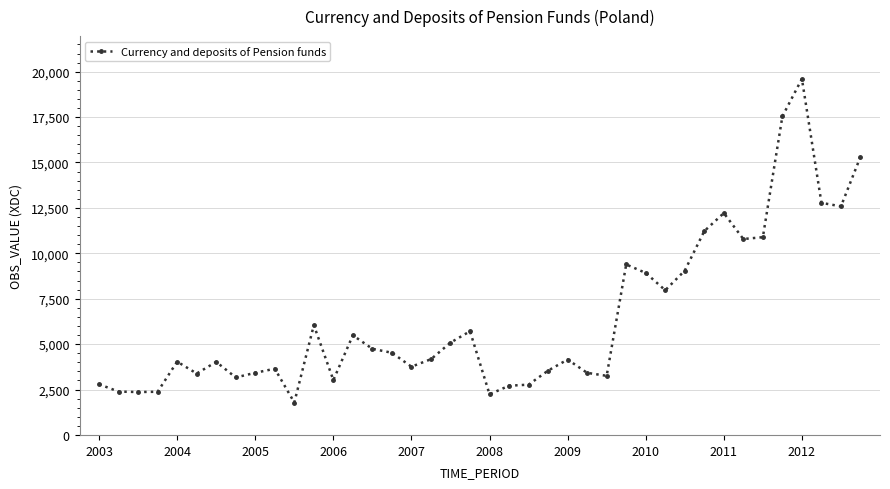

What is the average value?

6406.3